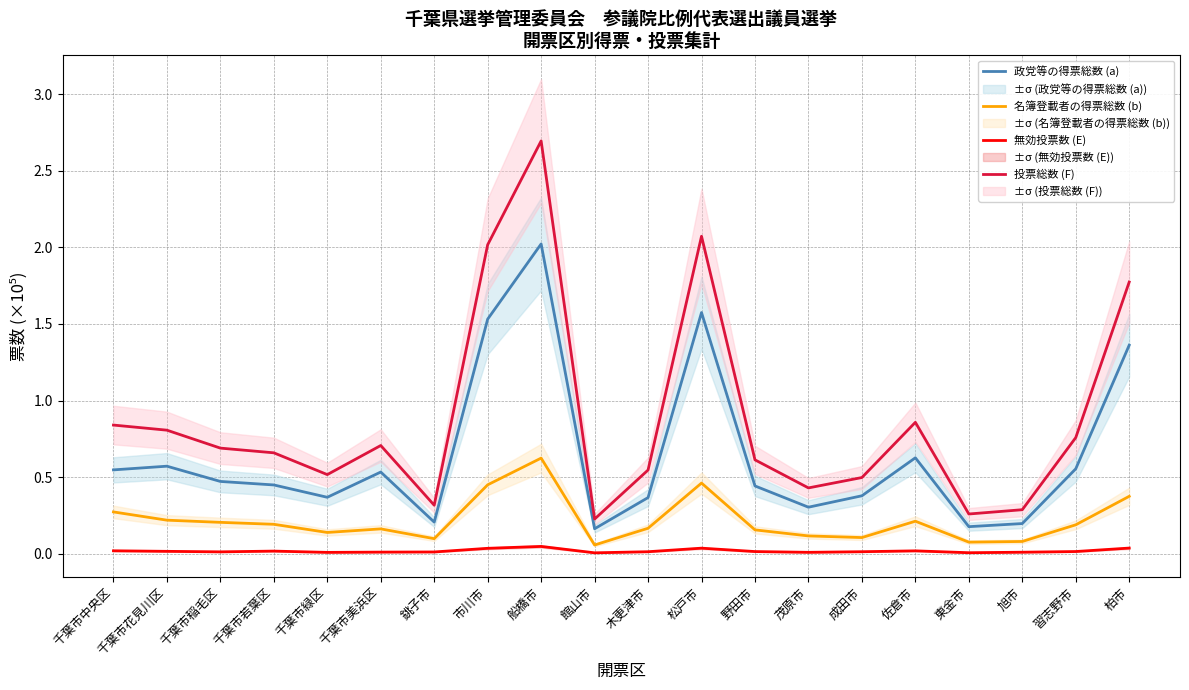

At which category does the chart reach its minimum across all series?

館山市